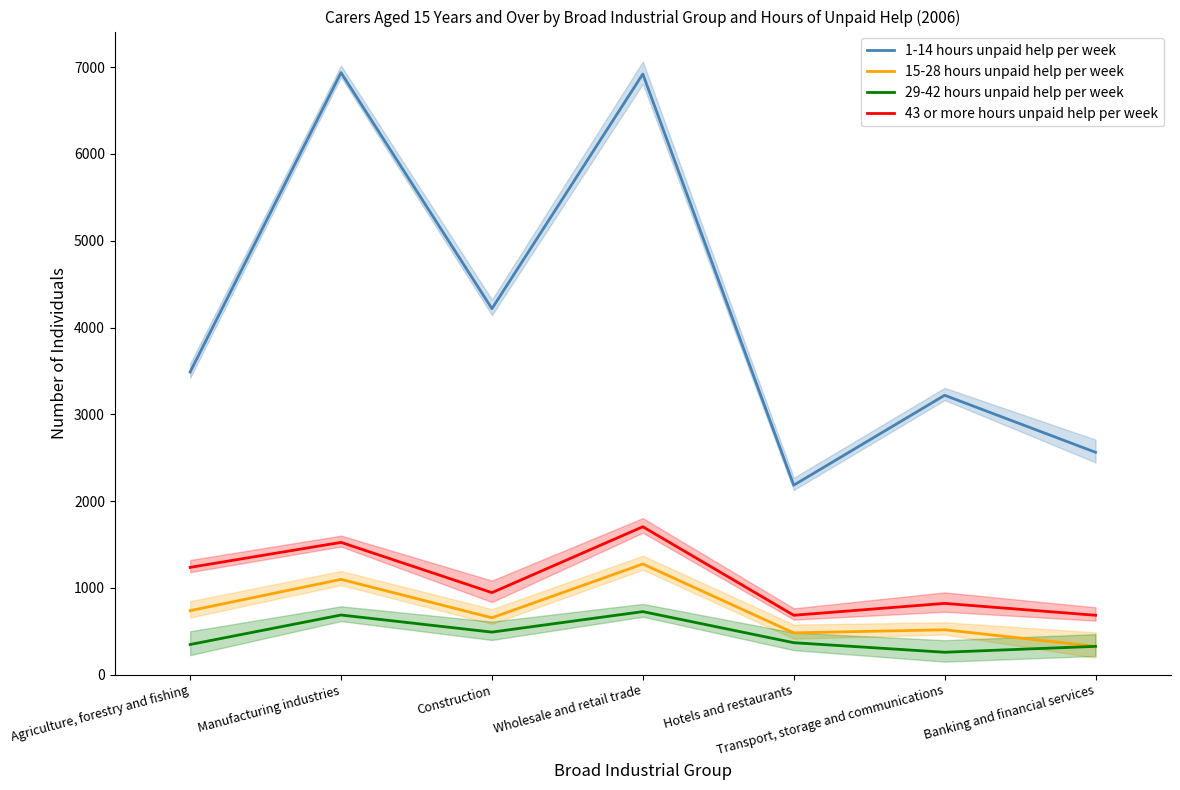

True or false: 1-14 hours unpaid help per week and 29-42 hours unpaid help per week intersect in this chart.

False